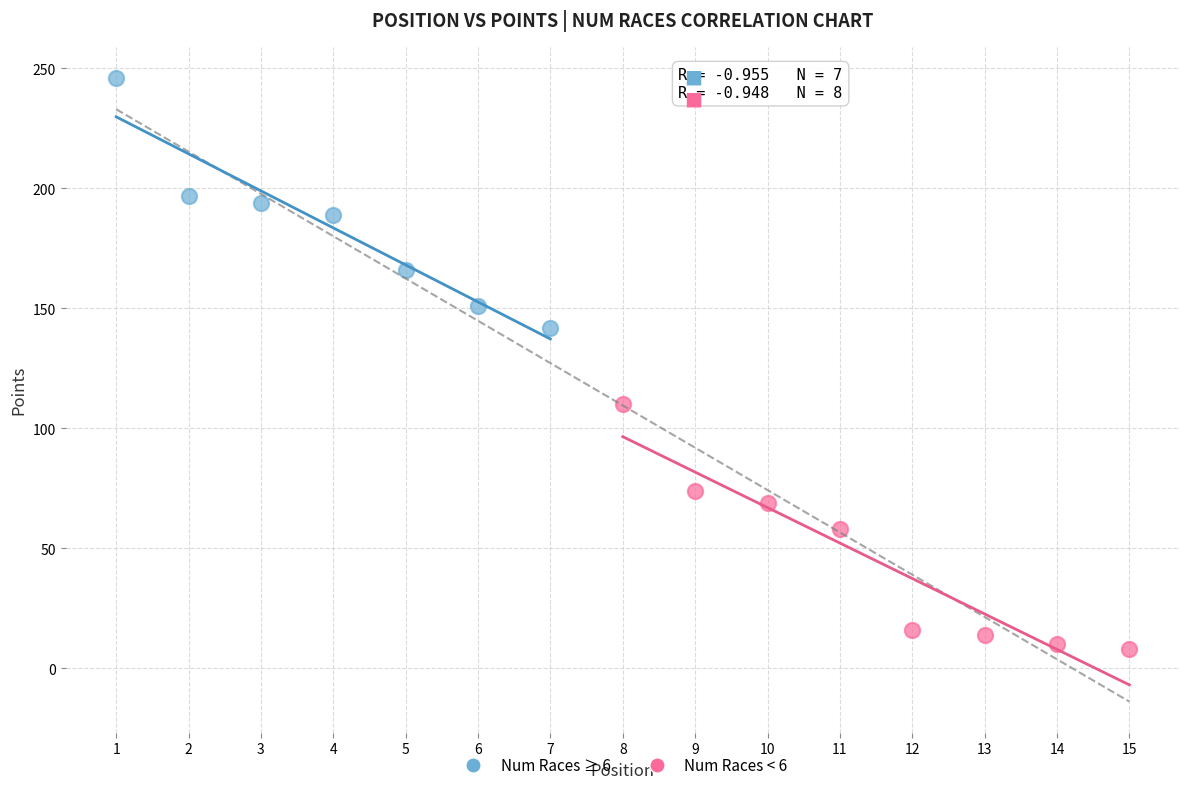

Which series contains the lowest Y value?

Num Races < 6